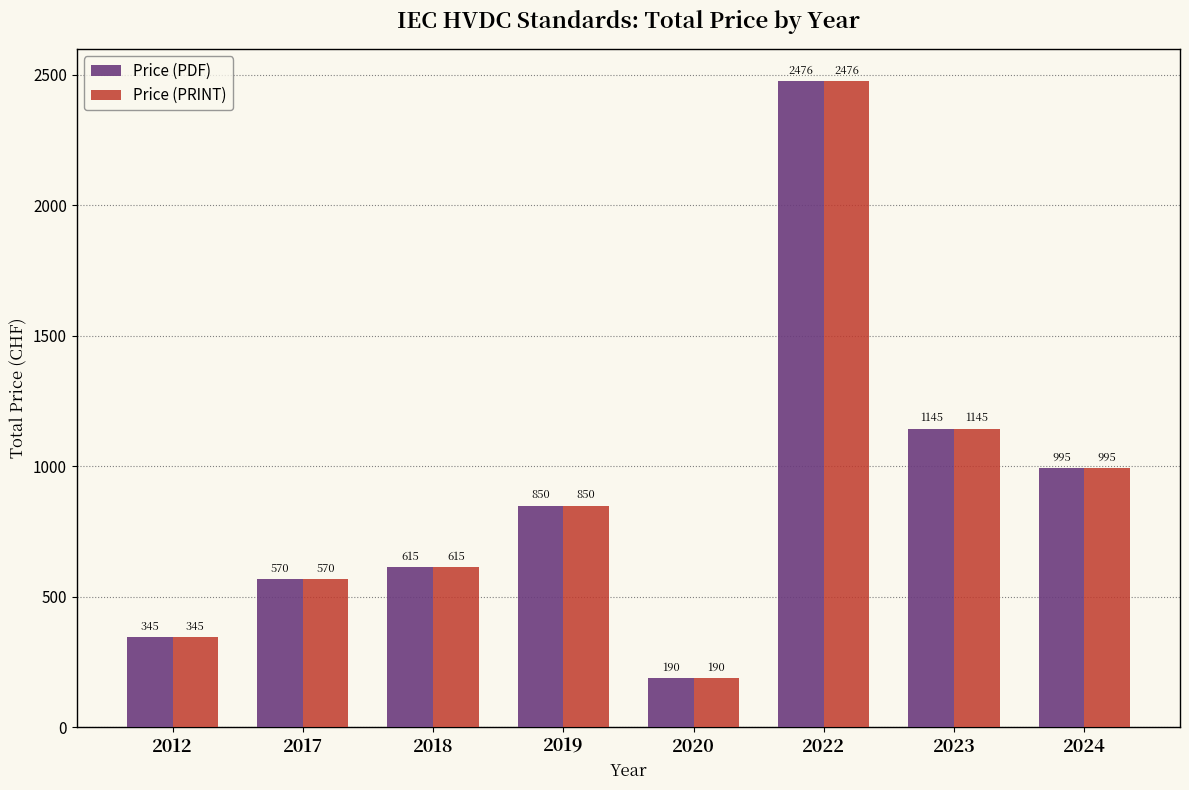

At which category is the sum across all series the highest?

2022